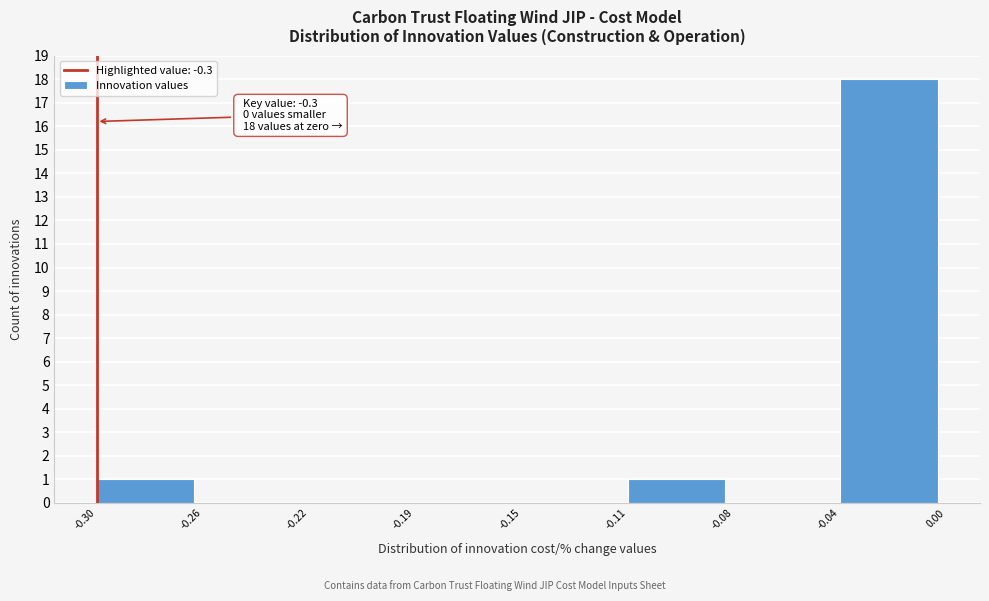

Reading left to right, transcribe all the data shown in this chart.

-0.30=1	-0.26=0	-0.22=0	-0.19=0	-0.15=0	-0.11=1	-0.08=0	-0.04=18